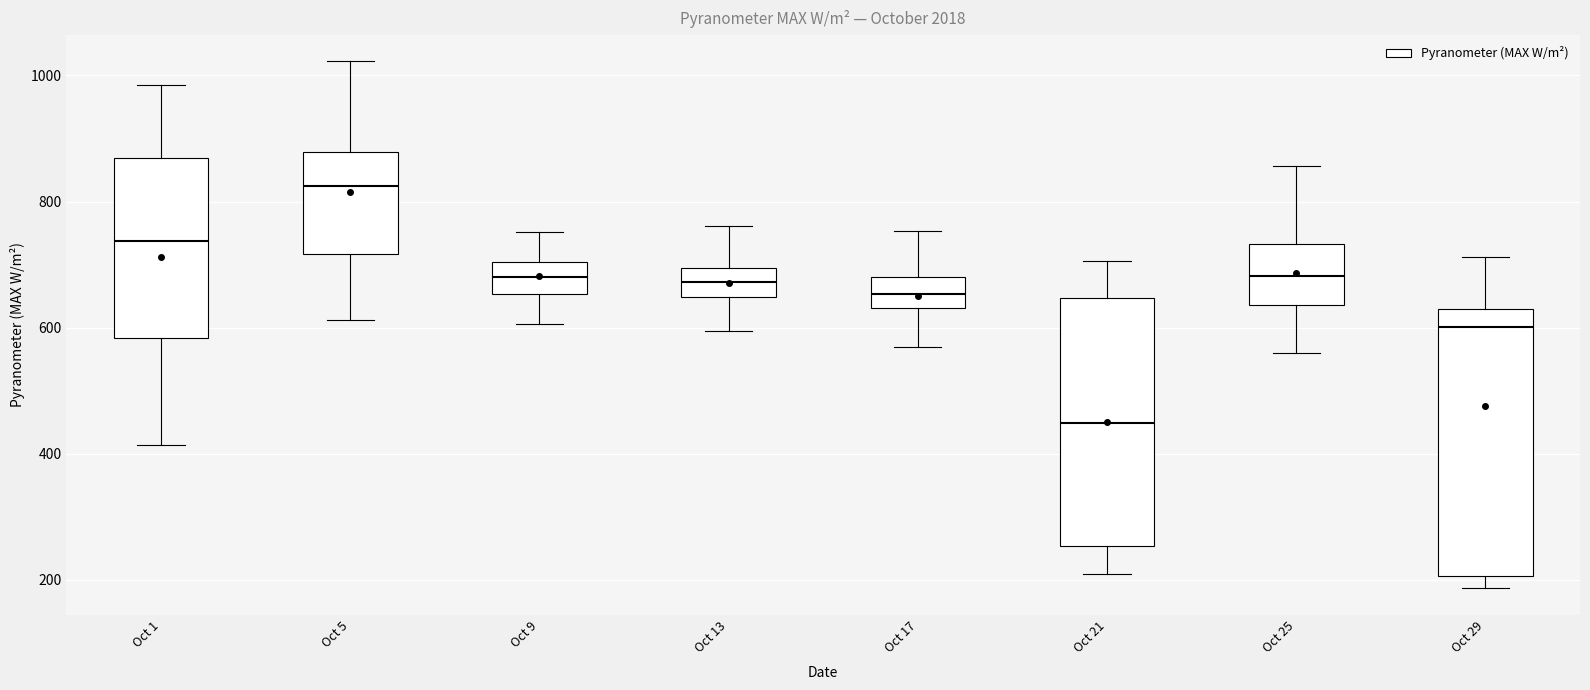

Reading left to right, transcribe this box plot: for each box, give where its median line is, the range the box spans, and where its two whiskers end, as read against the y-axis. The values are not printed on the chart, so give them approximately, as read against the axis.

Oct 1: median 720, box 580 to 900, whiskers 380 to 960
Oct 5: median 820, box 740 to 880, whiskers 640 to 1020
Oct 9: median 680, box 660 to 700, whiskers 600 to 740
Oct 13: median 660, box 640 to 700, whiskers 580 to 760
Oct 17: median 660, box 620 to 680, whiskers 560 to 760
Oct 21: median 460, box 260 to 660, whiskers 220 to 760
Oct 25: median 680, box 640 to 740, whiskers 560 to 840
Oct 29: median 580, box 200 to 640, whiskers 180 to 700